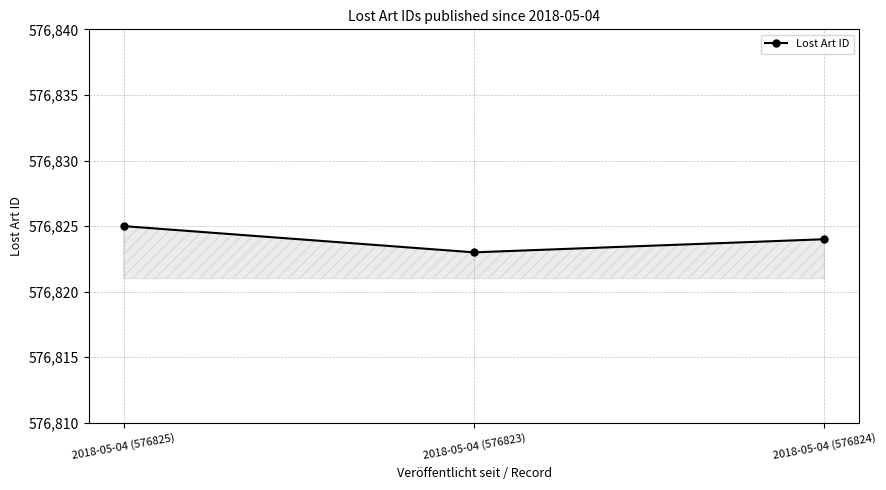

What is the label of the 3rd point from the right?

2018-05-04 (576825)